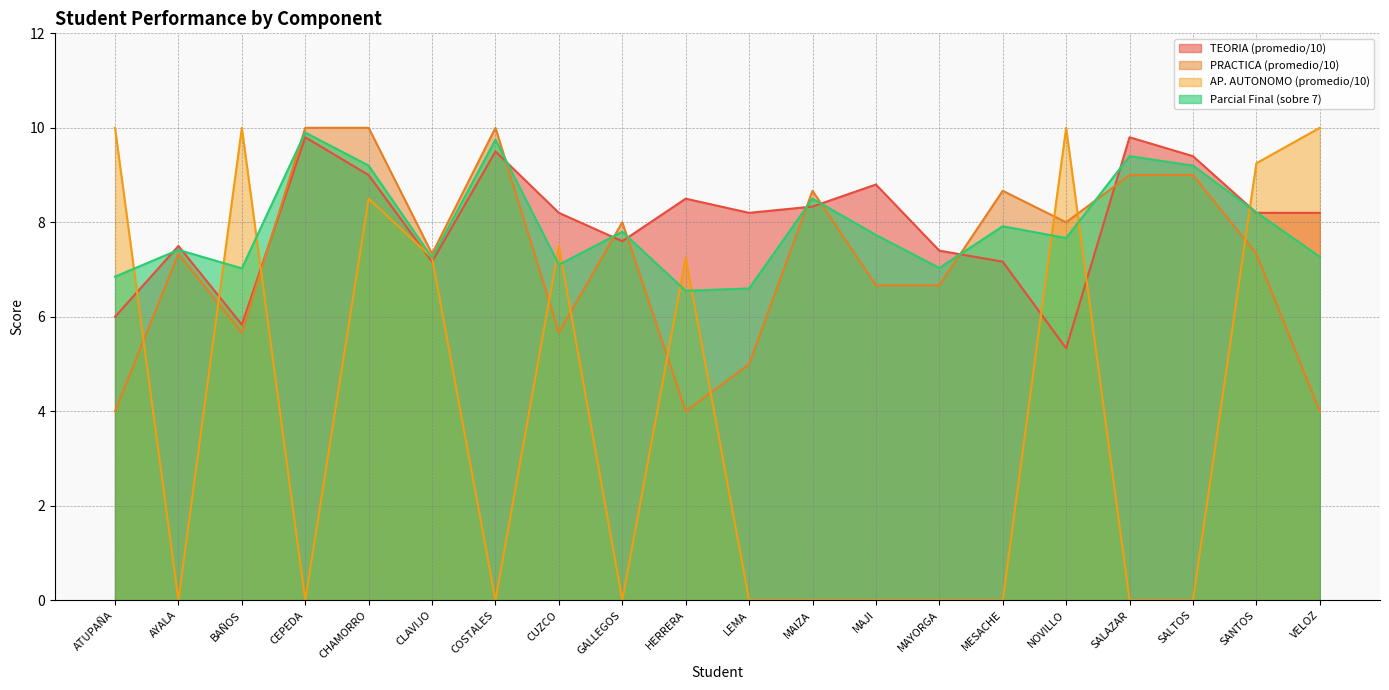

How many series are shown in this chart?

4